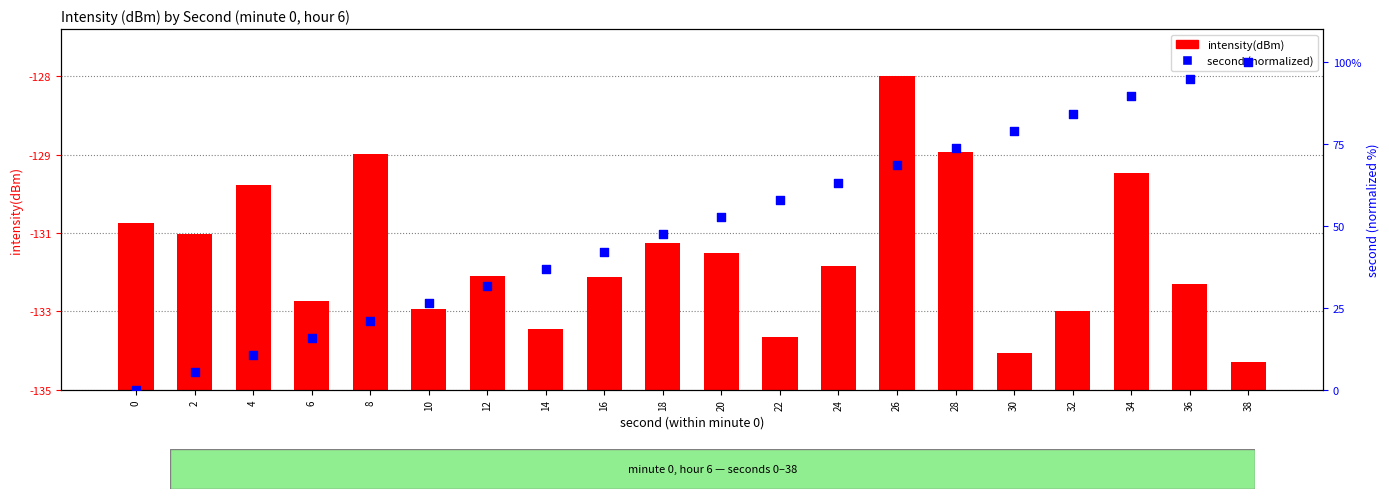

What are all the series names shown in the legend?

intensity(dBm), second (normalized)